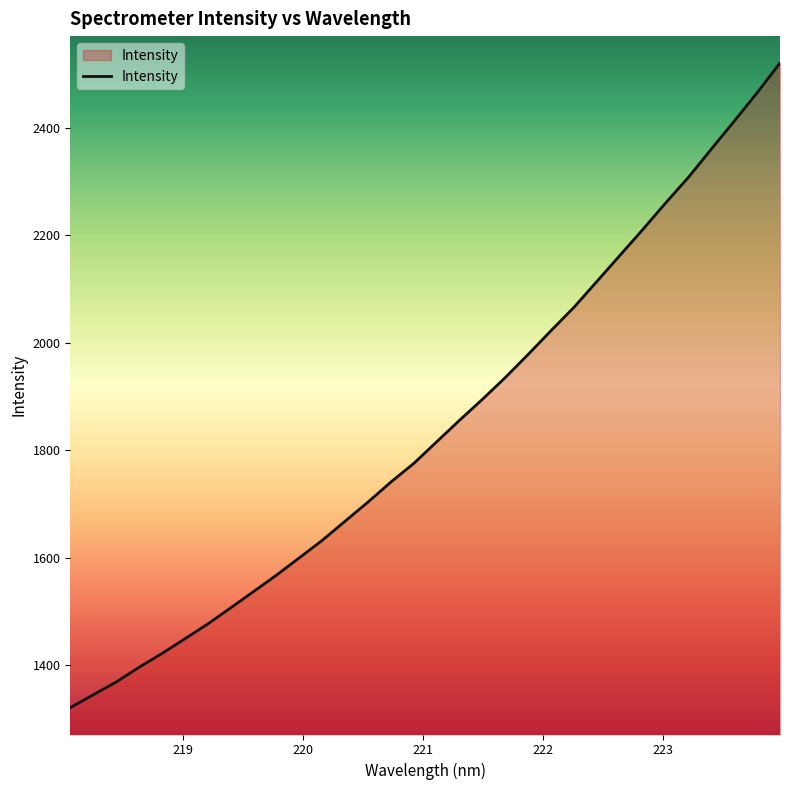

What is the smallest value displayed?

1320.9